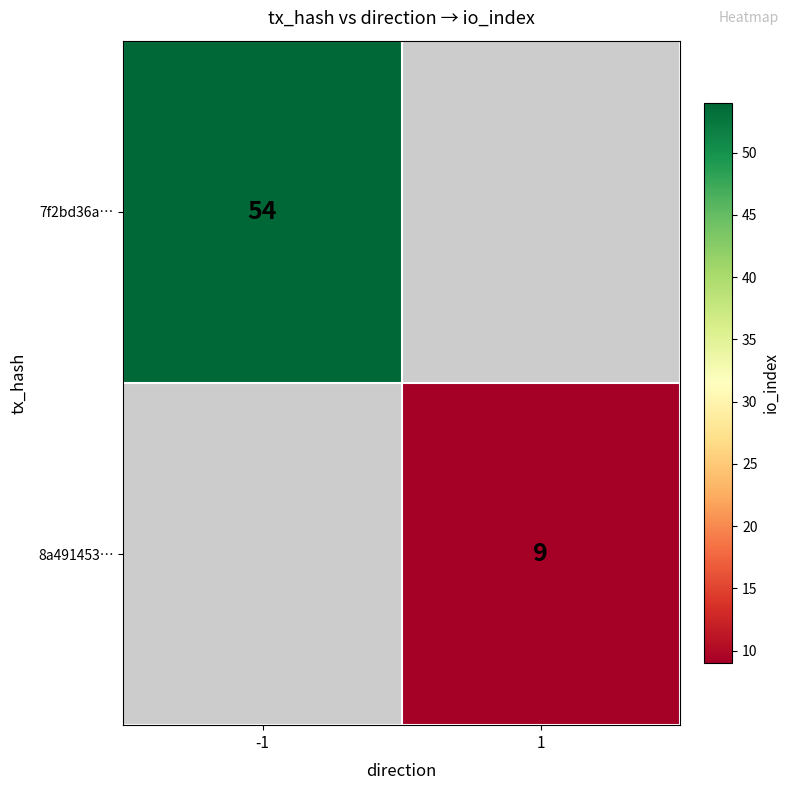

Is it true that 7f2bd36a… equals 17.2 at -1?

False